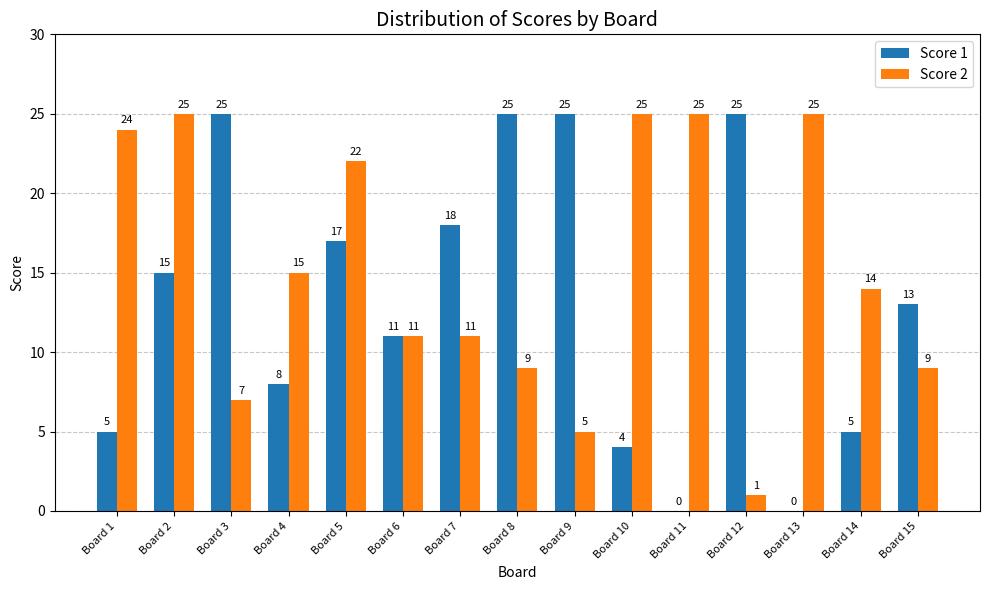

The value of Score 2 at Board 10 is 25. True or false?

True